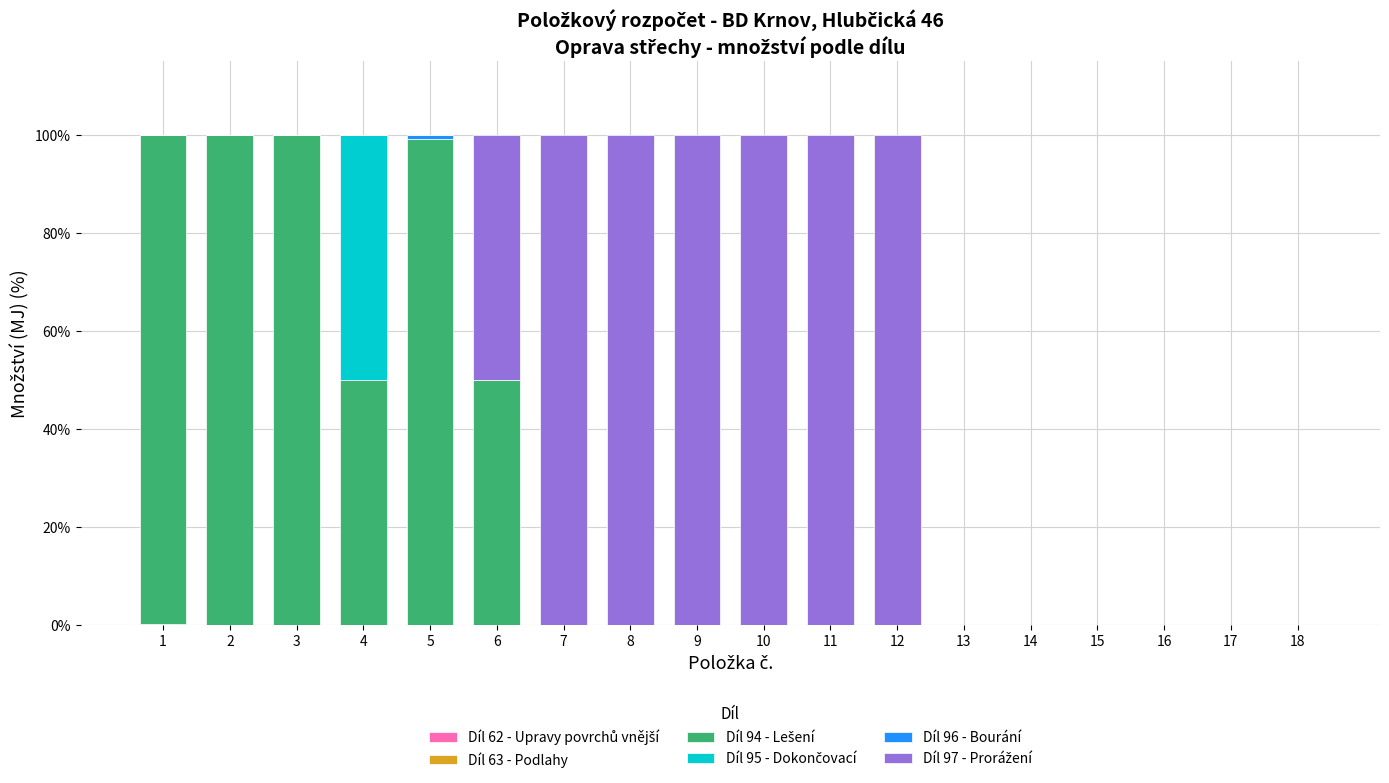

What is the total value across all series at 7?

100.0